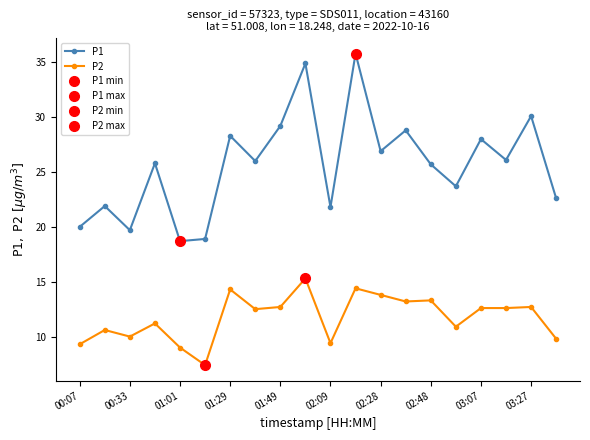

True or false: P1 and P2 cross at least once.

False